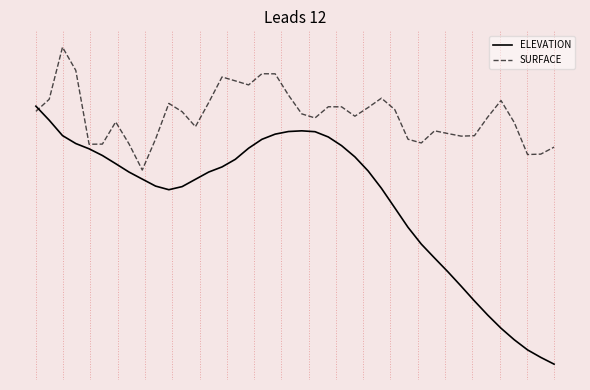

After their last crossing, which series has the higher values: SURFACE or ELEVATION?

SURFACE